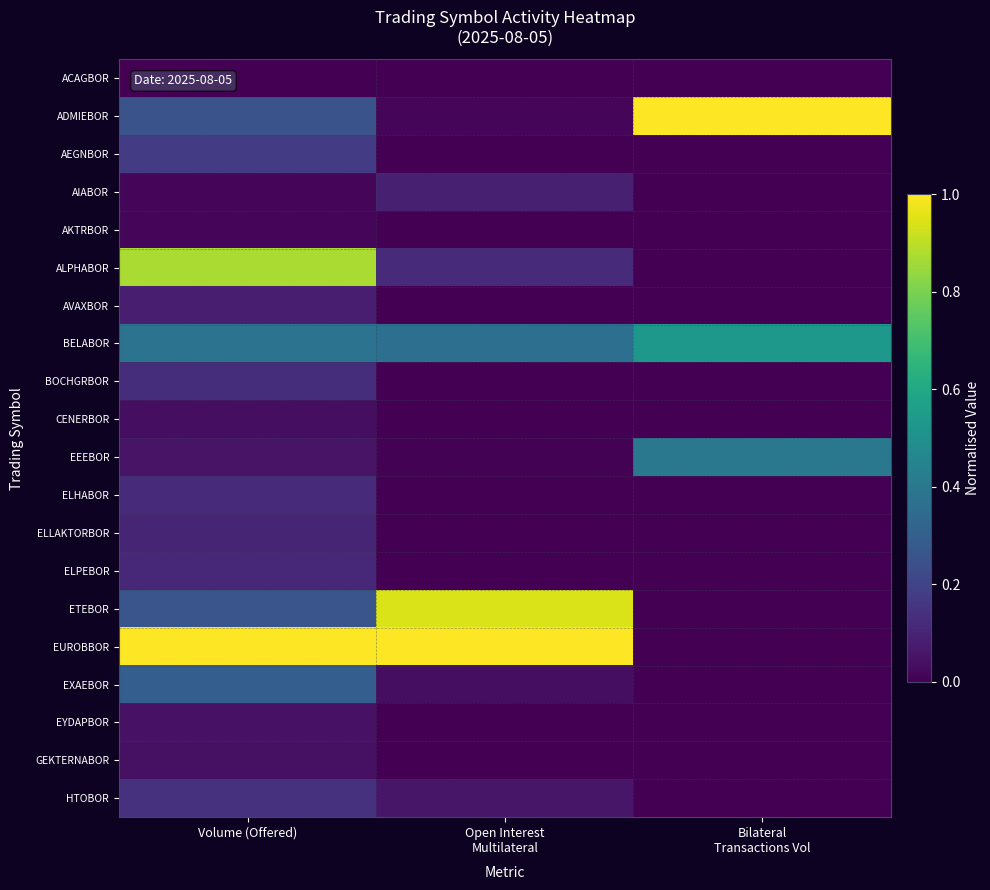

Rank the series at Volume (Offered) from lowest to highest value.

ACAGBOR, AKTRBOR, AIABOR, CENERBOR, GEKTERNABOR, EYDAPBOR, EEEBOR, AVAXBOR, ELLAKTORBOR, ELPEBOR, ELHABOR, BOCHGRBOR, HTOBOR, AEGNBOR, ADMIEBOR, ETEBOR, EXAEBOR, BELABOR, ALPHABOR, EUROBBOR